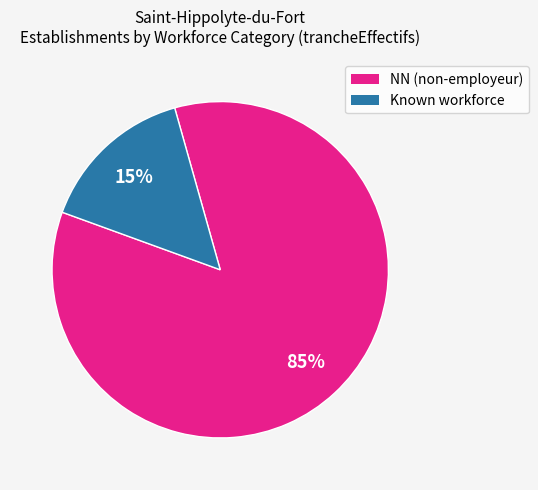

Is there a majority slice in this chart?

Yes